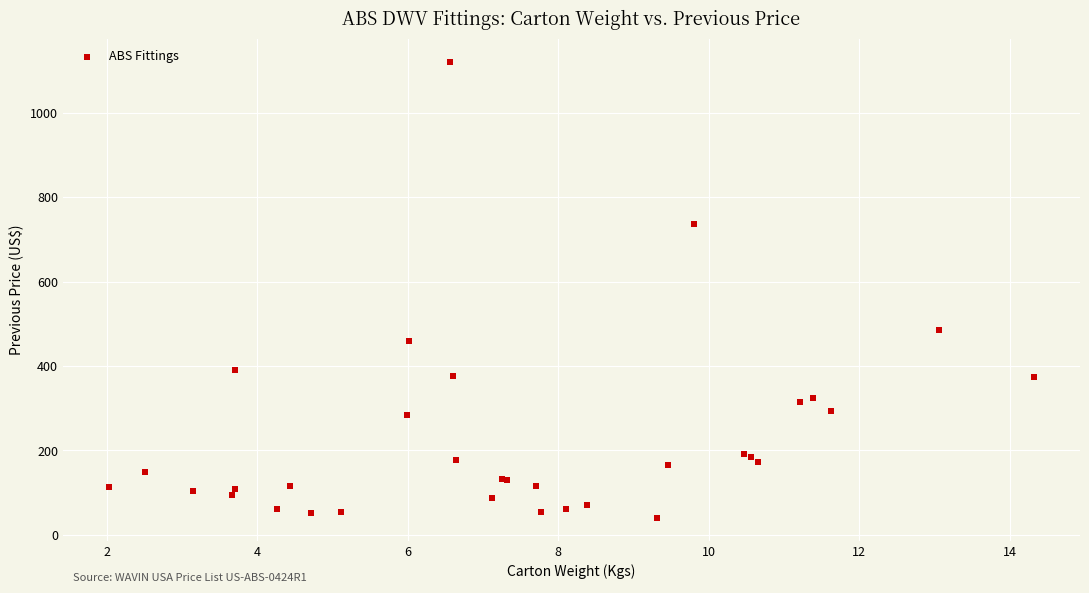

What Y value in the scatter plot is closest to 580?

484.4